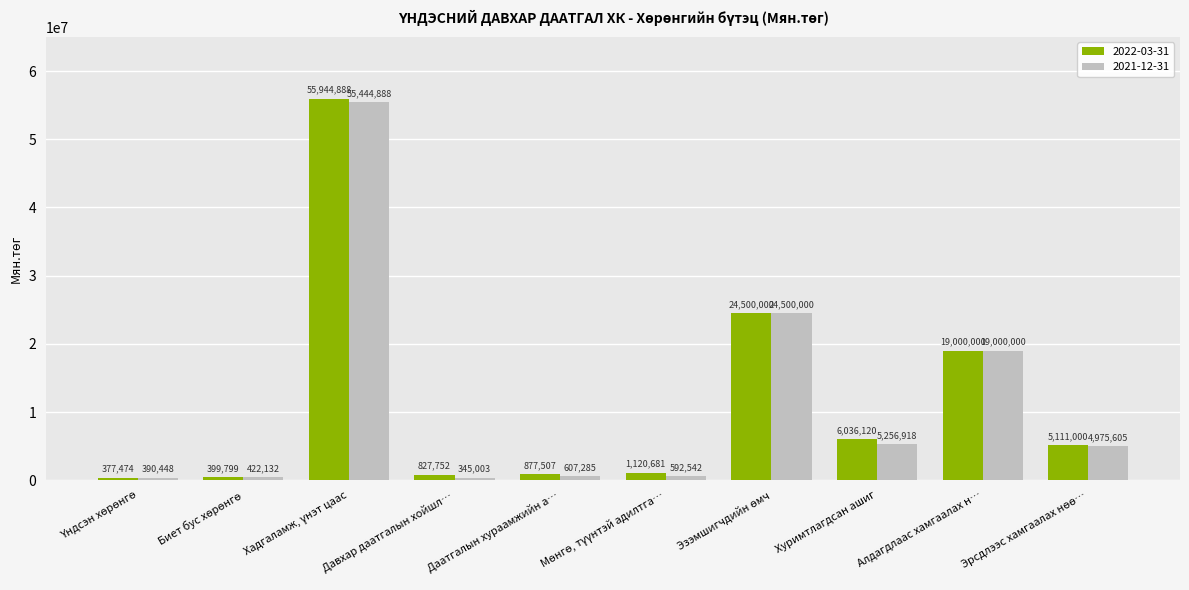

Which series has the widest spread of values?

2022-03-31